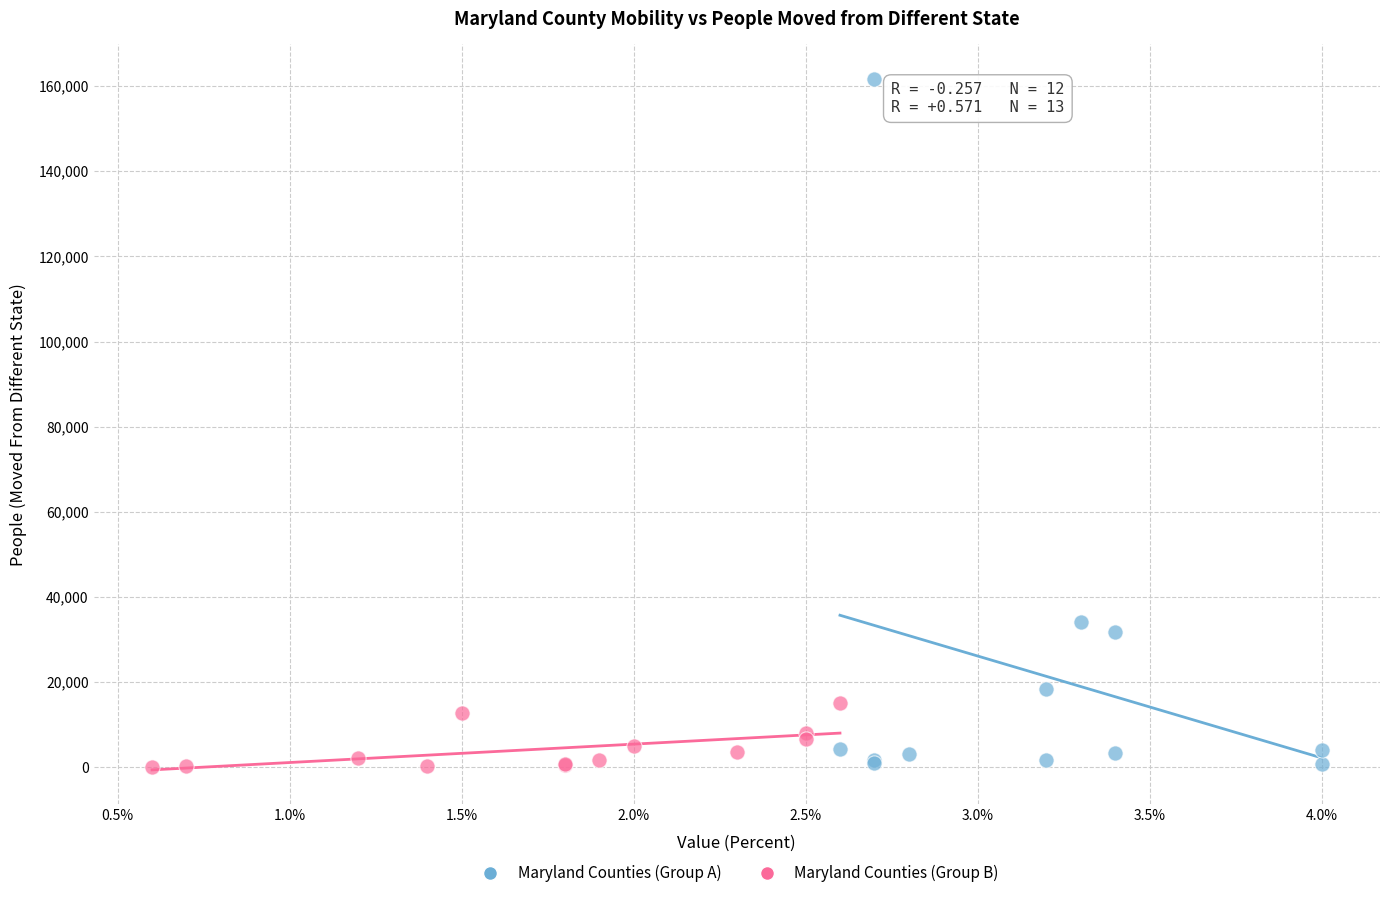

Which series reaches the maximum Y coordinate?

Maryland Counties (Group A)